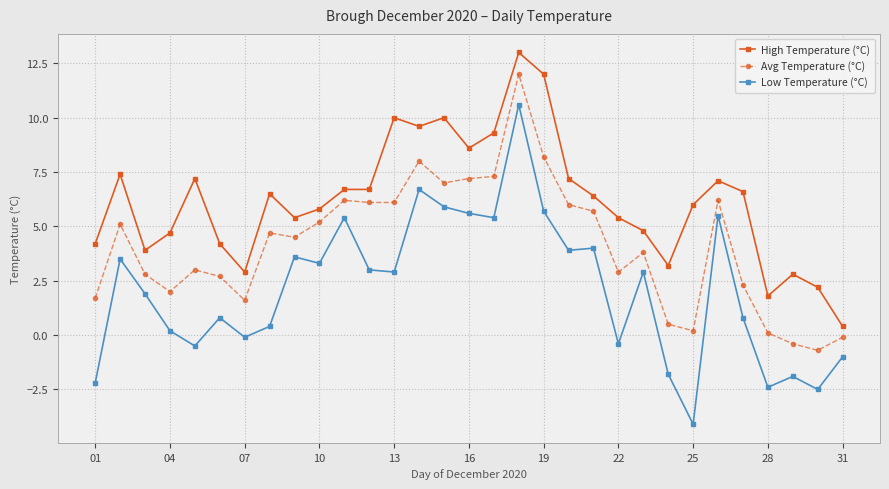

List the series in order of their peak value, lowest first.

Low Temperature (°C), Avg Temperature (°C), High Temperature (°C)